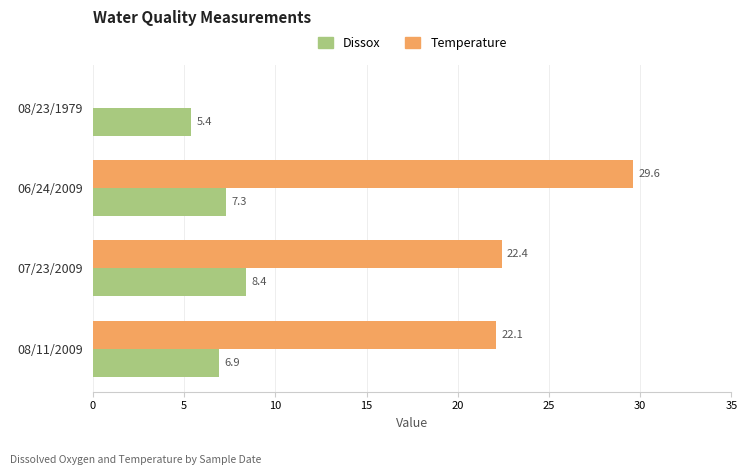

Which category has the highest value across all series?

06/24/2009